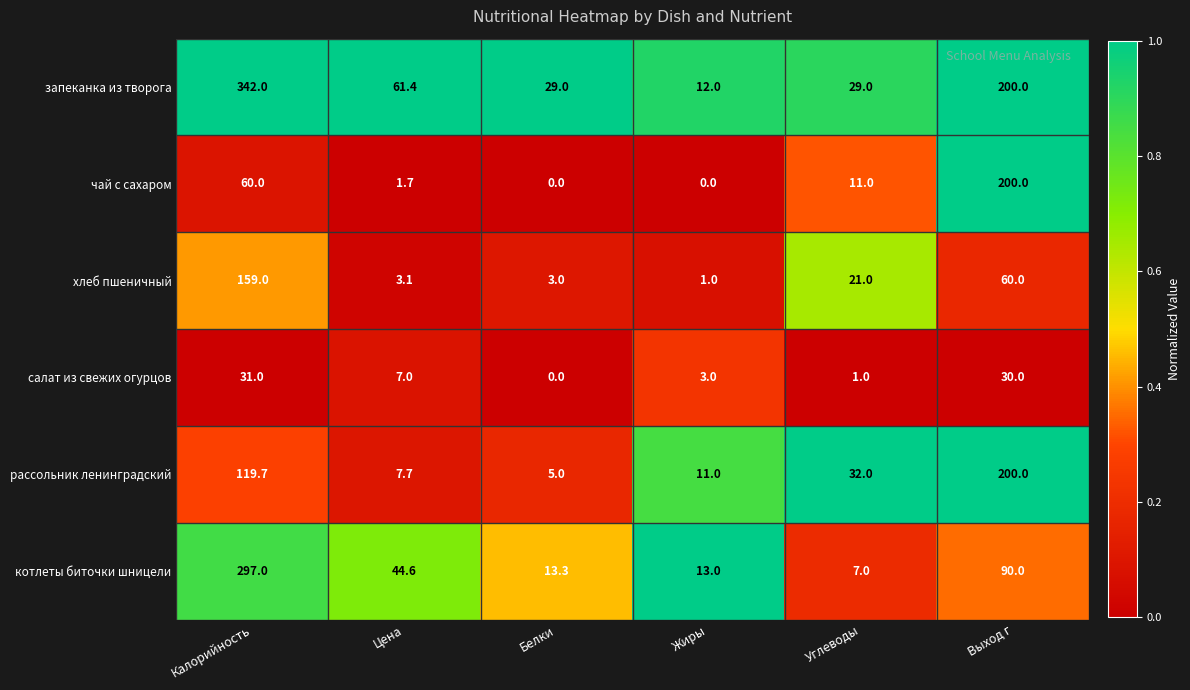

At Цена, list the series in order from largest to smallest.

запеканка из творога, котлеты биточки шницели, рассольник ленинградский, салат из свежих огурцов, хлеб пшеничный, чай с сахаром